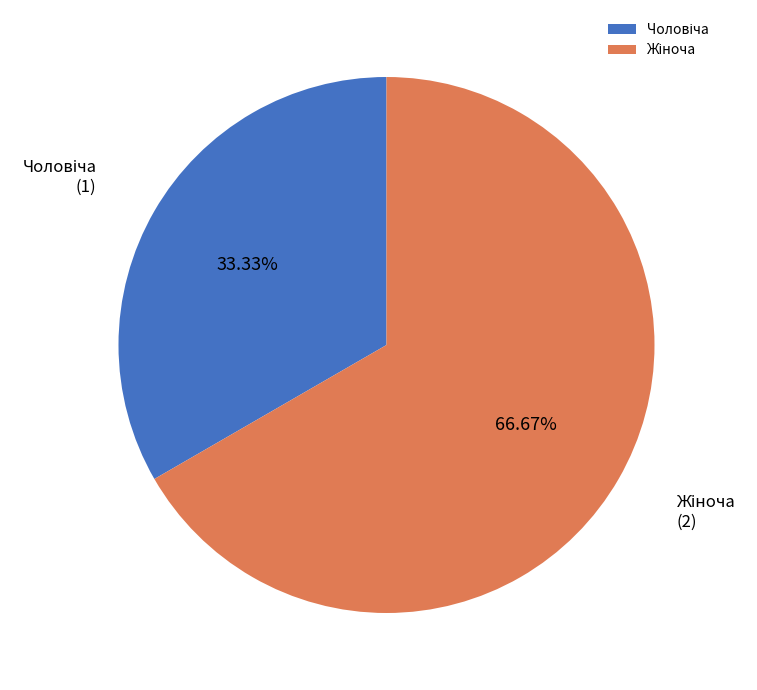

Does any single category account for the majority?

Yes